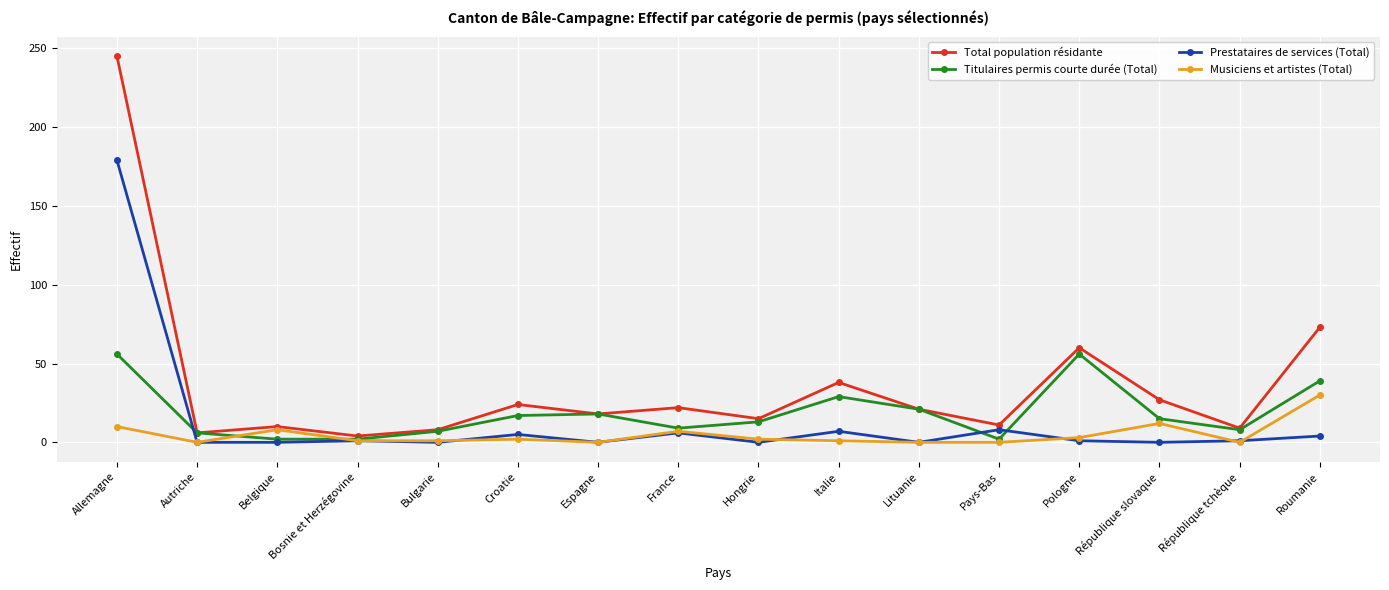

What is the difference between the highest and lowest values at France?

16